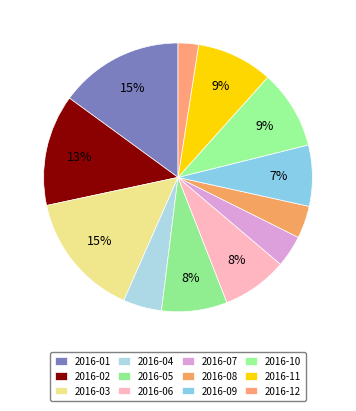

How many slices are in this pie chart?

12